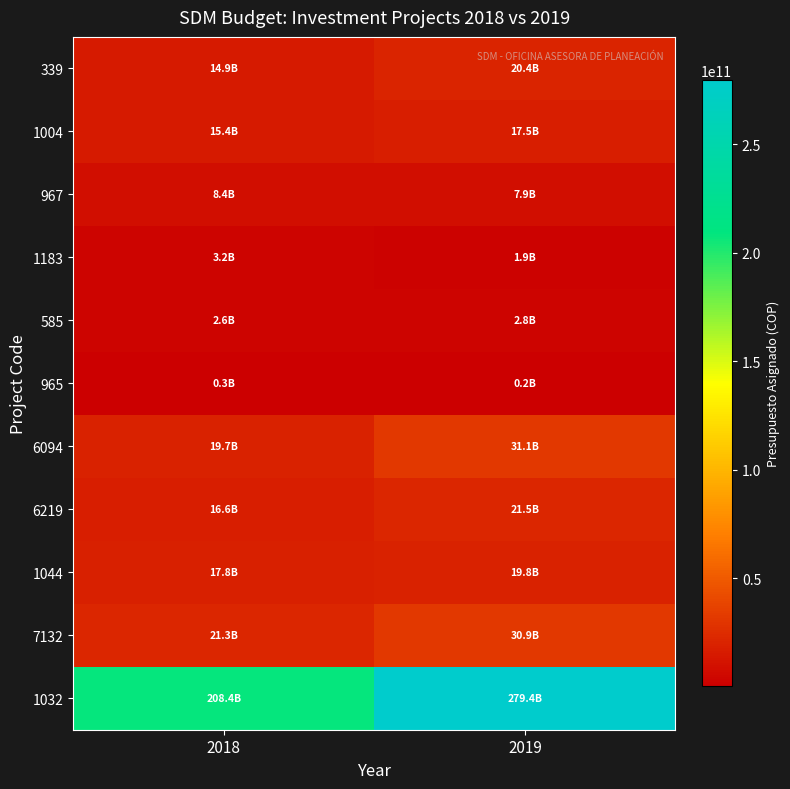

How many categories are shown in the chart?

2